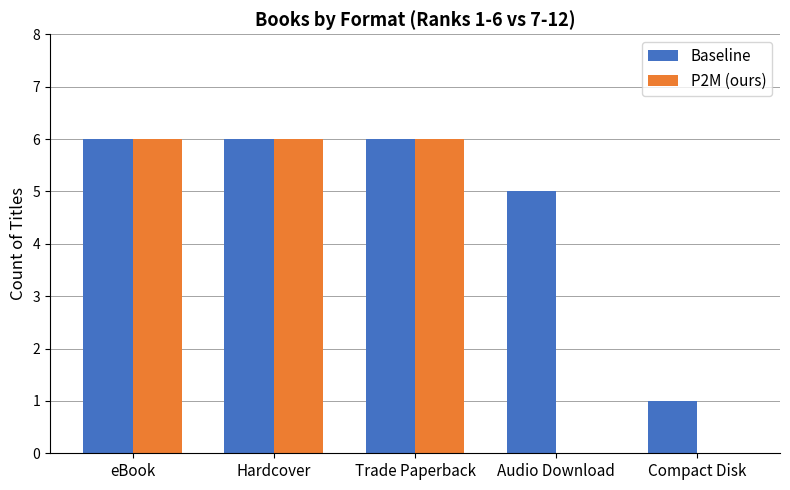

What is the total value across all series at Audio Download?

5